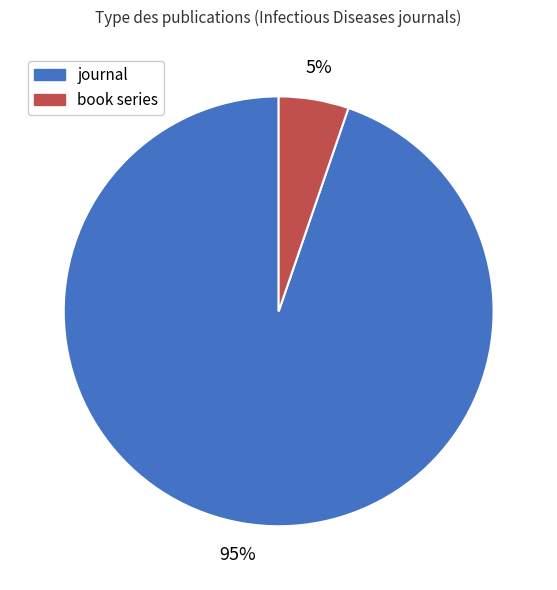

To the nearest percent, what percentage of the pie is book series?

5%